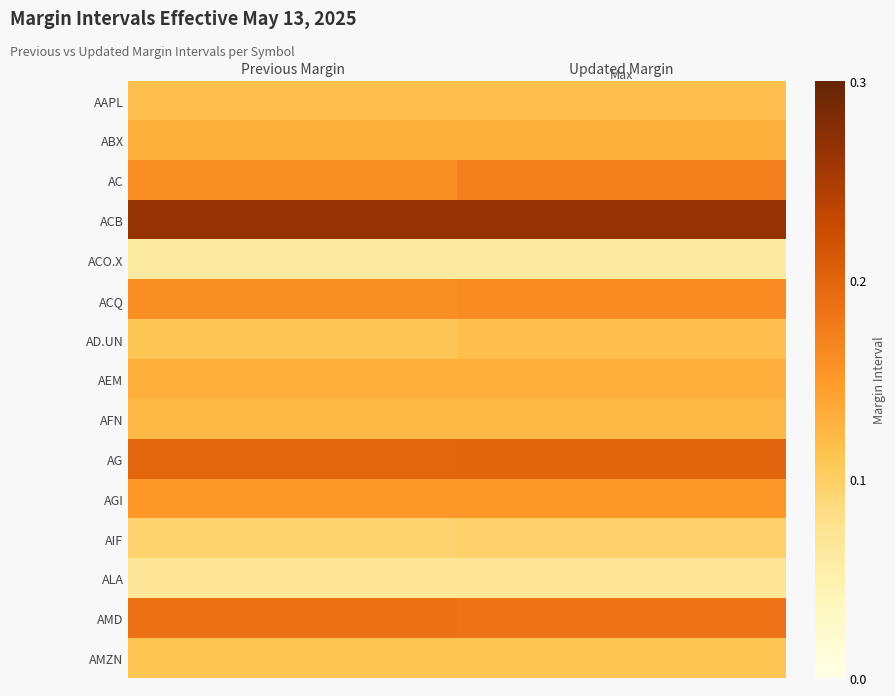

What is the total value across all series at Updated Margin?

2.1